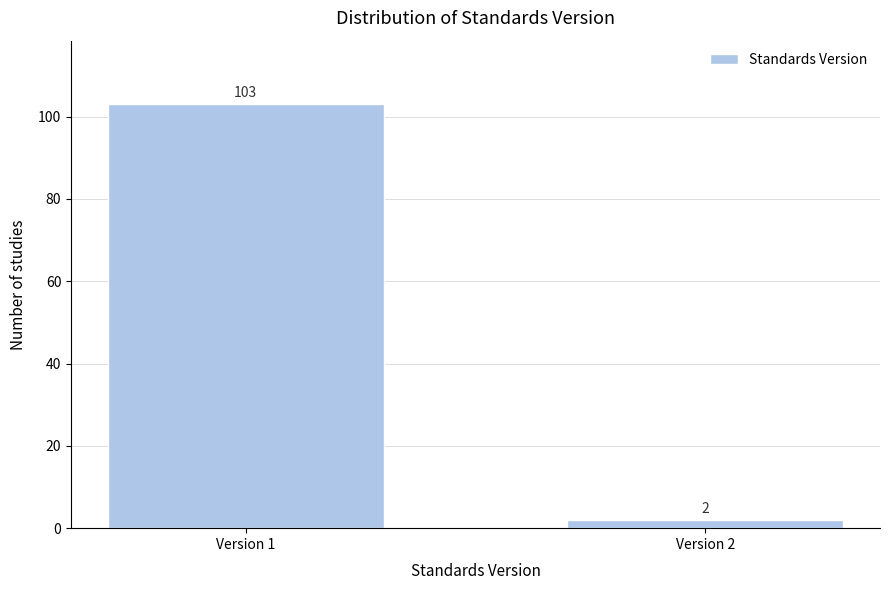

Reading right to left, list all the values displayed in this chart.

2	103